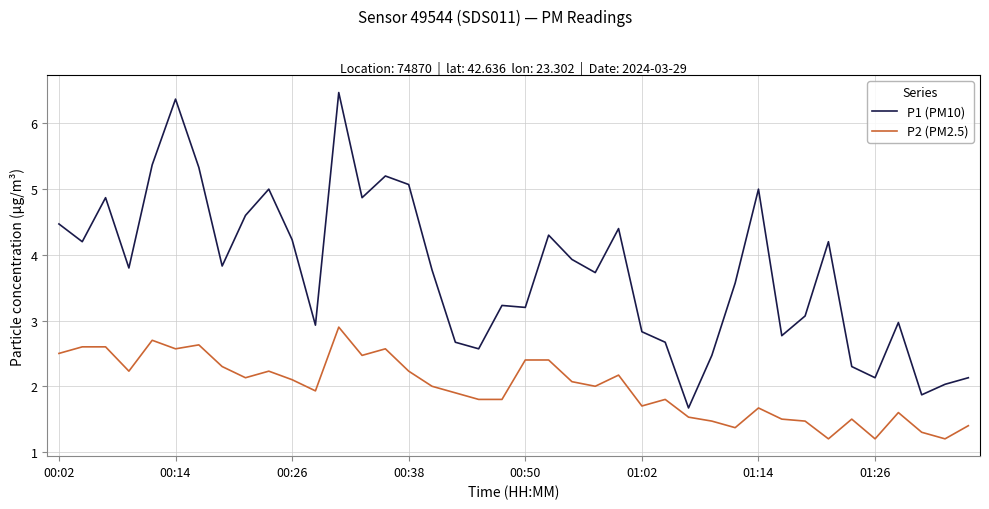

What is the difference between the maximum and minimum values in the P2 (PM2.5) series?

1.7